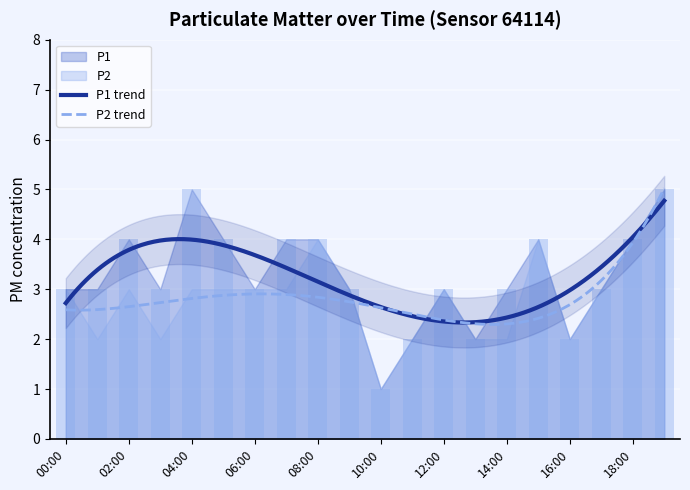

What is the difference between the values at 08:00 and 03:00?

1